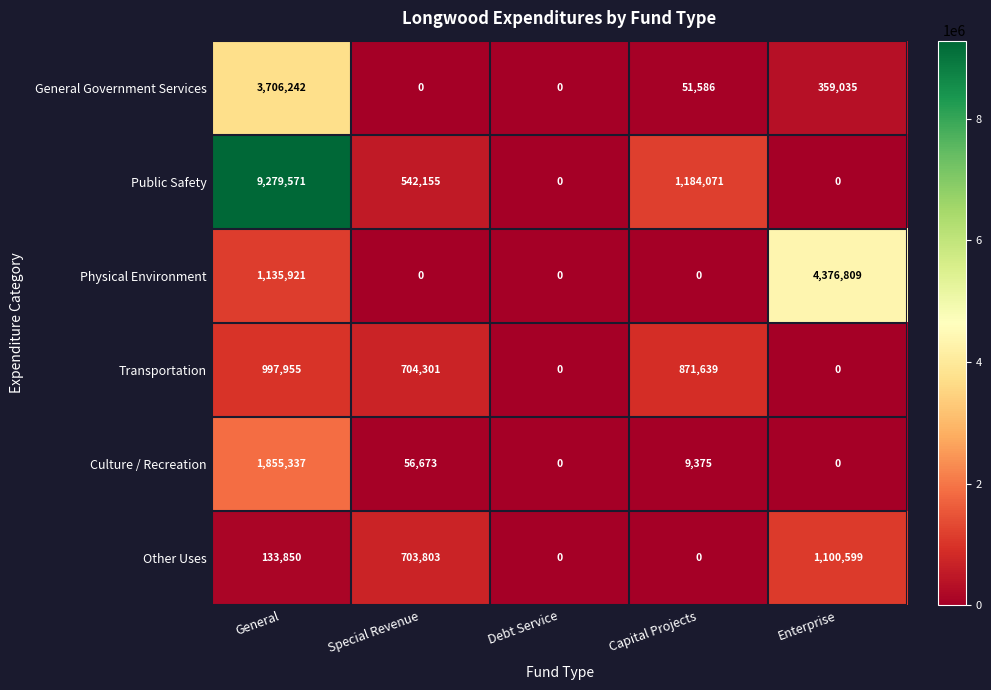

What is the greatest value displayed?

9279571